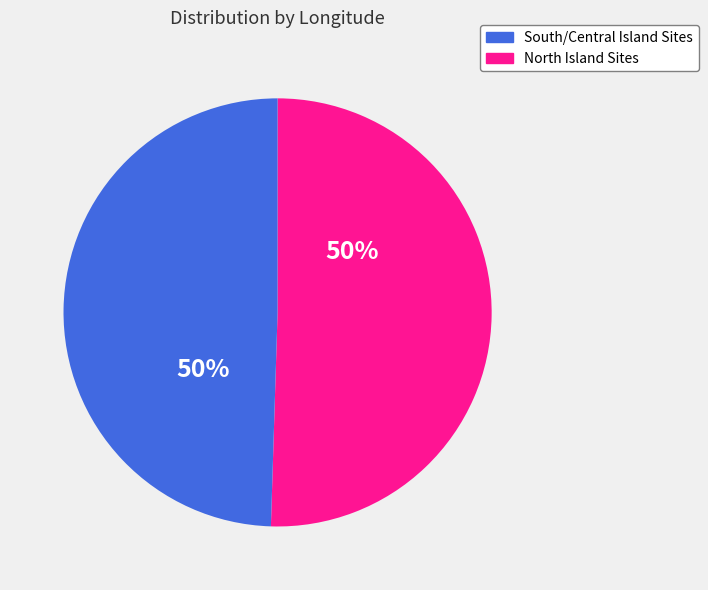

To the nearest percent, what is the average slice percentage?

50%